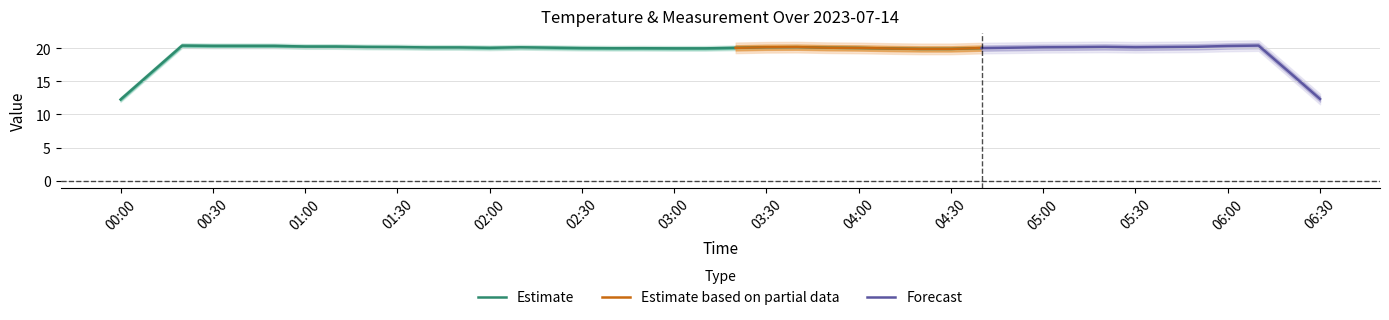

What is the lowest value of the Estimate series?

12.3